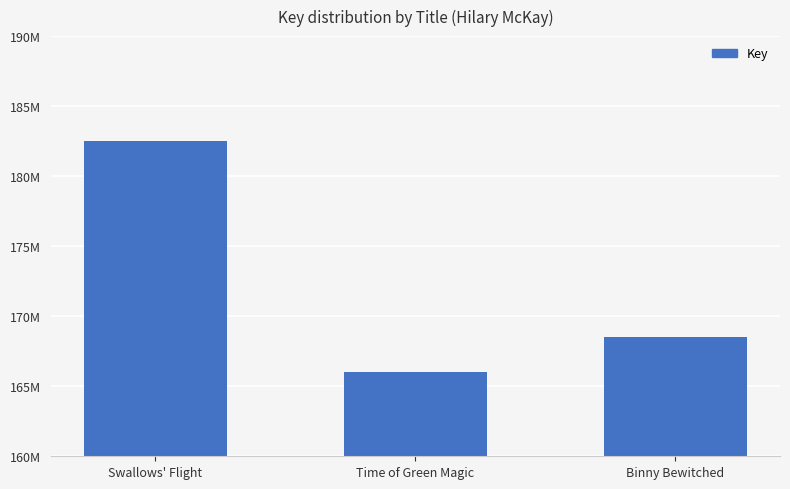

What is the average value?

172330675